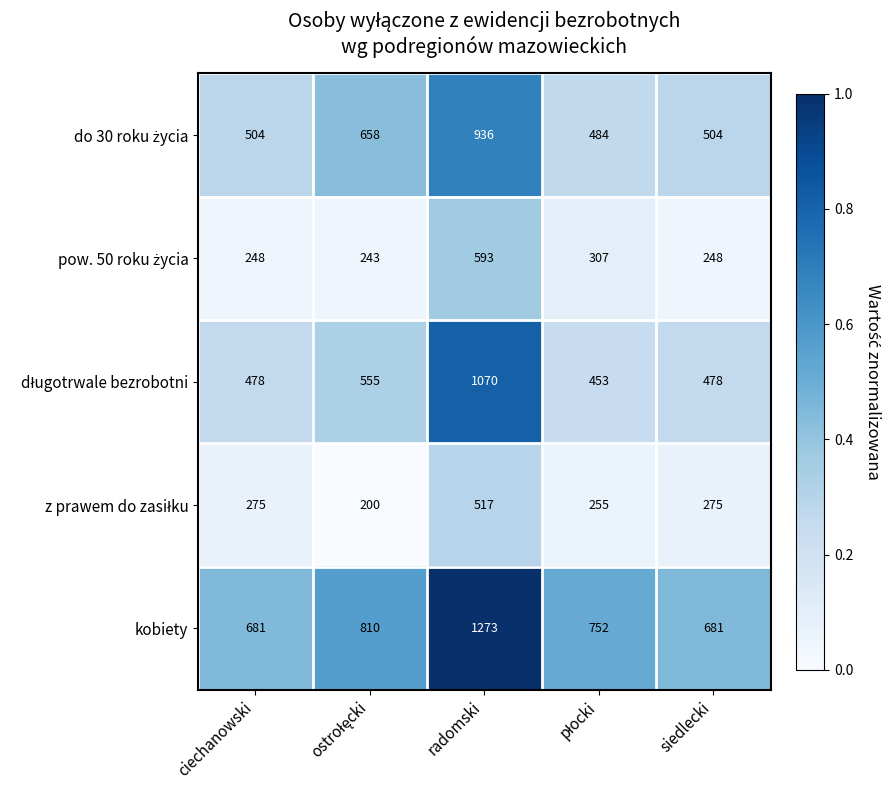

What is the maximum value shown in the chart?

1273